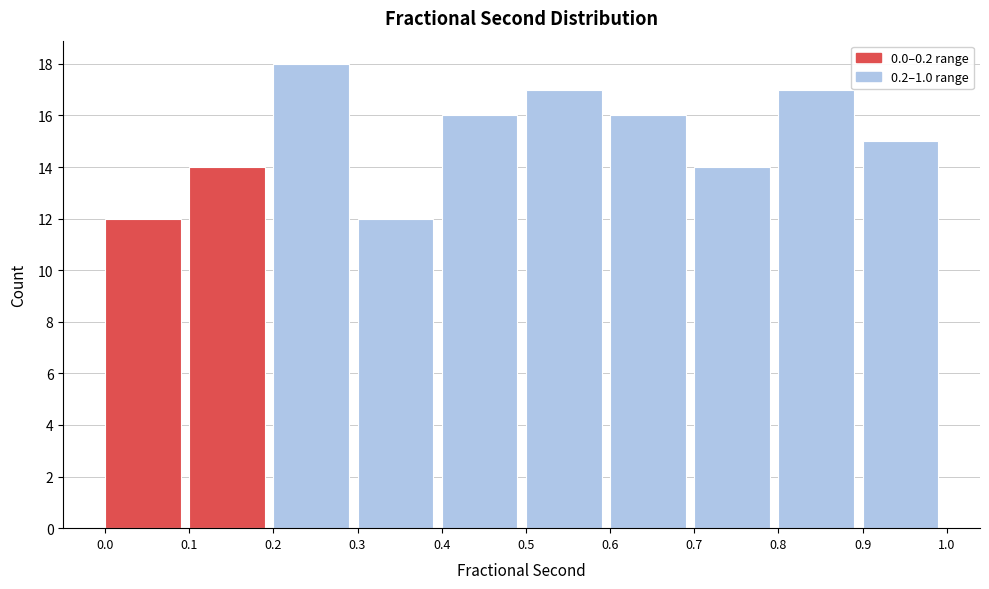

Reading left to right, list every bar in this chart as the range it spans on the x-axis followed by its height. The values are not printed on the chart, so give them approximately, as read against the axis.

0.0 to 0.1: 12
0.1 to 0.2: 14
0.2 to 0.3: 18
0.3 to 0.4: 12
0.4 to 0.5: 16
0.5 to 0.6: 17
0.6 to 0.7: 16
0.7 to 0.8: 14
0.8 to 0.9: 17
0.9 to 1.0: 15